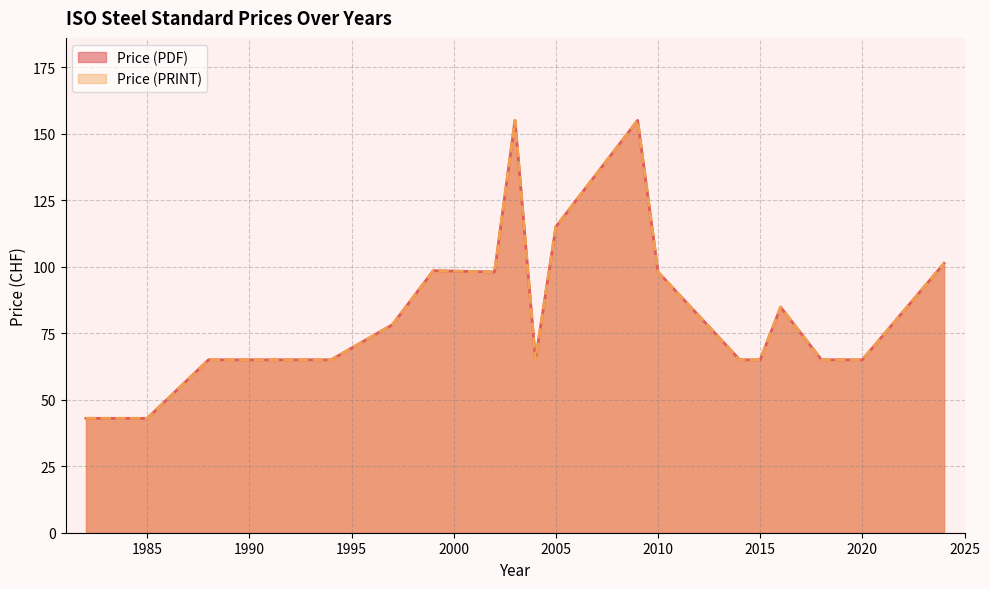

What are all the series names shown in the legend?

Price (PDF), Price (PRINT)